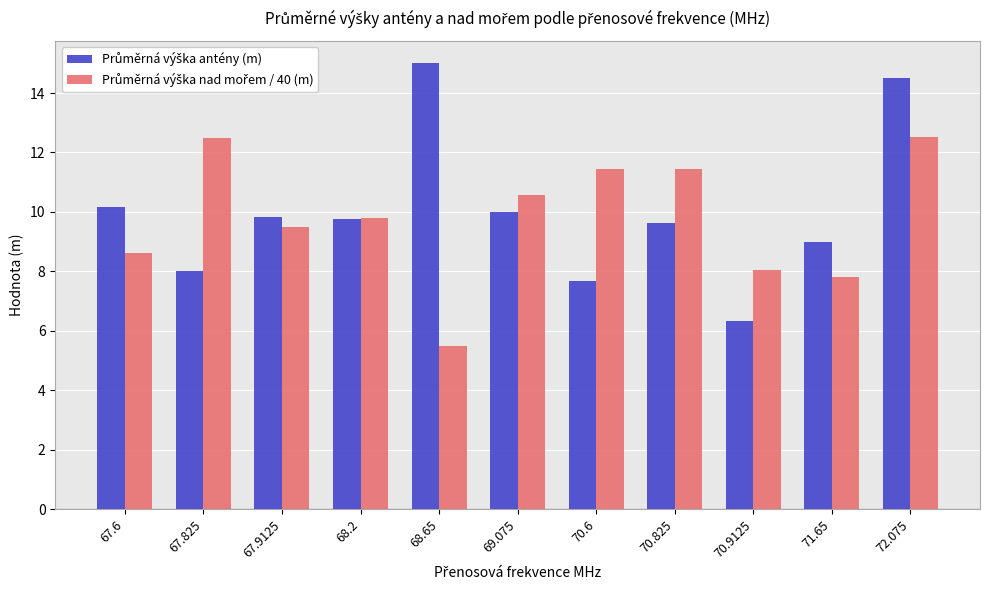

What is the label of the 9th bar from the left?

70.9125